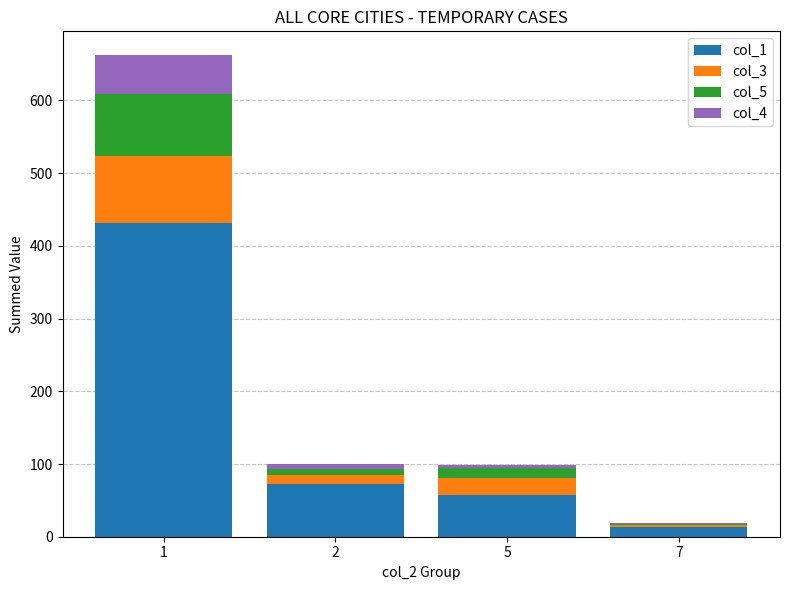

What are all the series names shown in the legend?

col_1, col_3, col_5, col_4